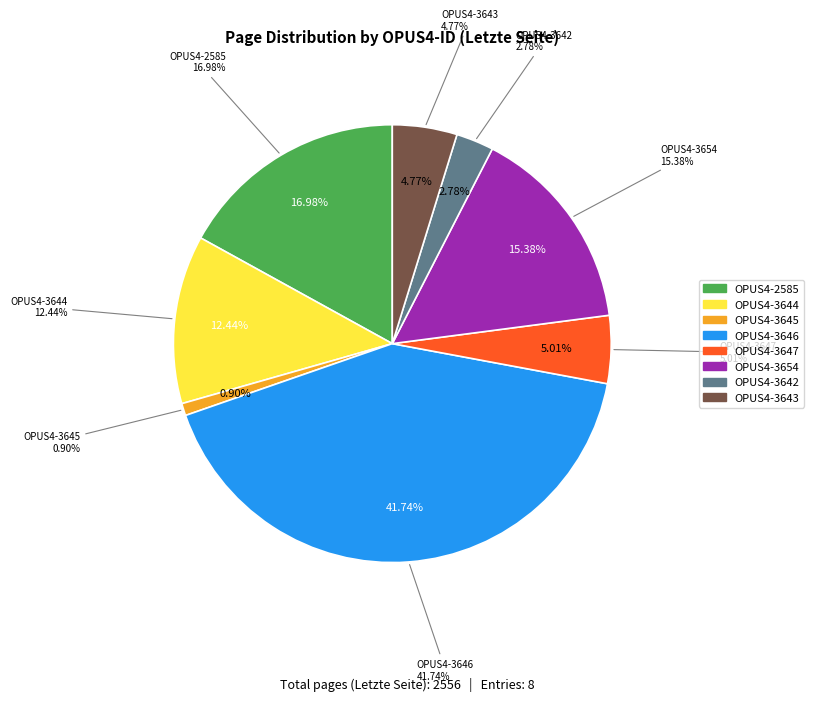

Is the sum of OPUS4-3645 and OPUS4-3642 greater than half?

No